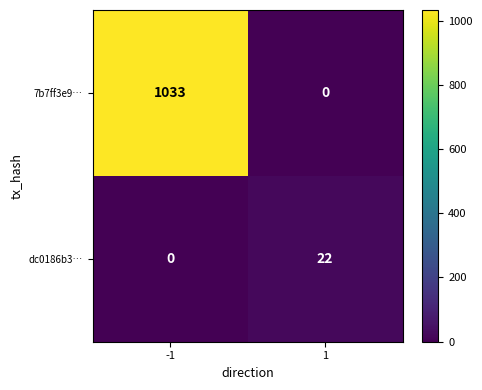

What is the sum of the 7b7ff3e9… values at 1 and -1?

1033